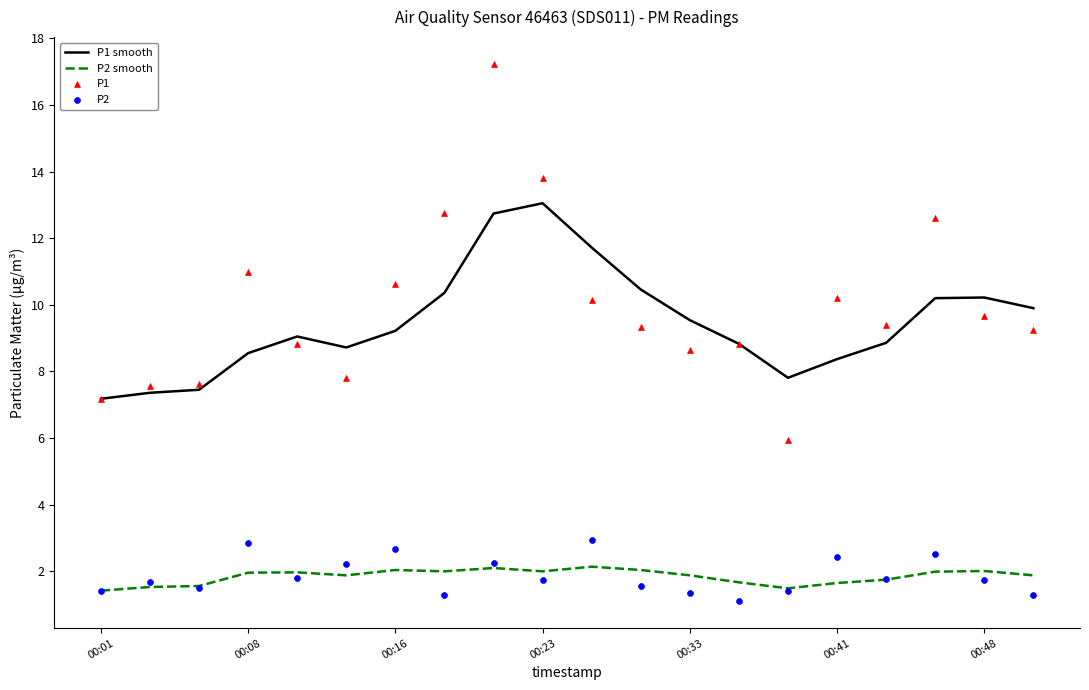

Which series contains the highest Y value?

P1